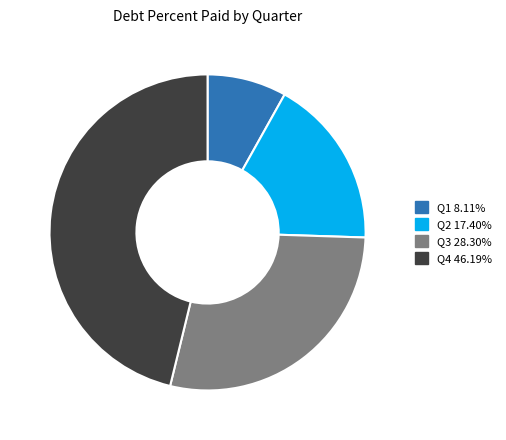

Does any single category account for the majority?

No